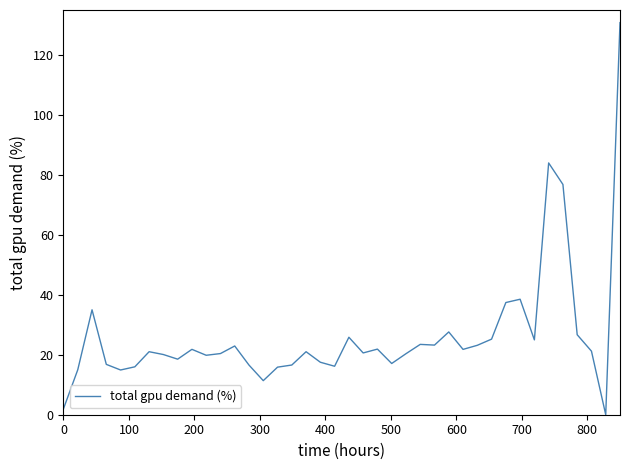

What is the greatest value displayed?

130.8